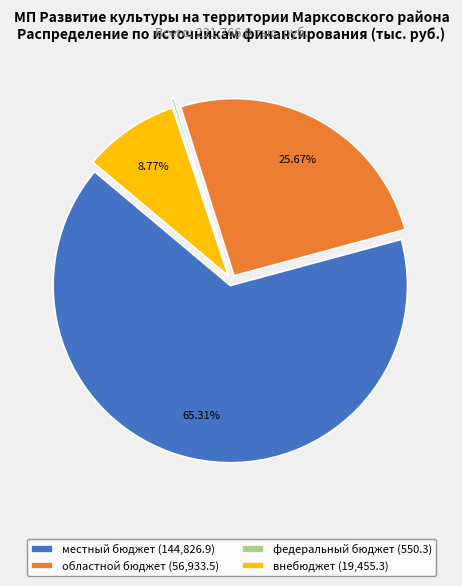

Approximately how many times larger is the value at внебюджет (19,455.3) compared to областной бюджет (56,933.5)?

0.3